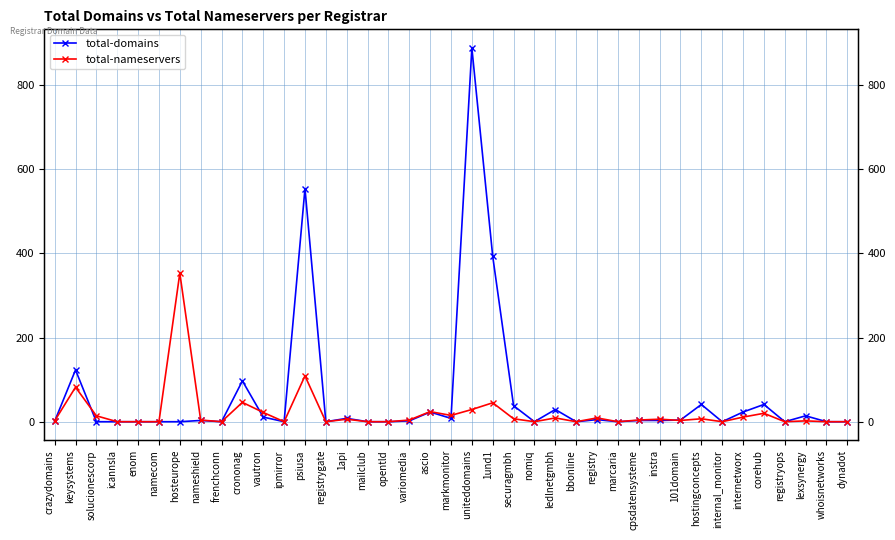

Between corehub and whoisnetworks, which is larger?

corehub